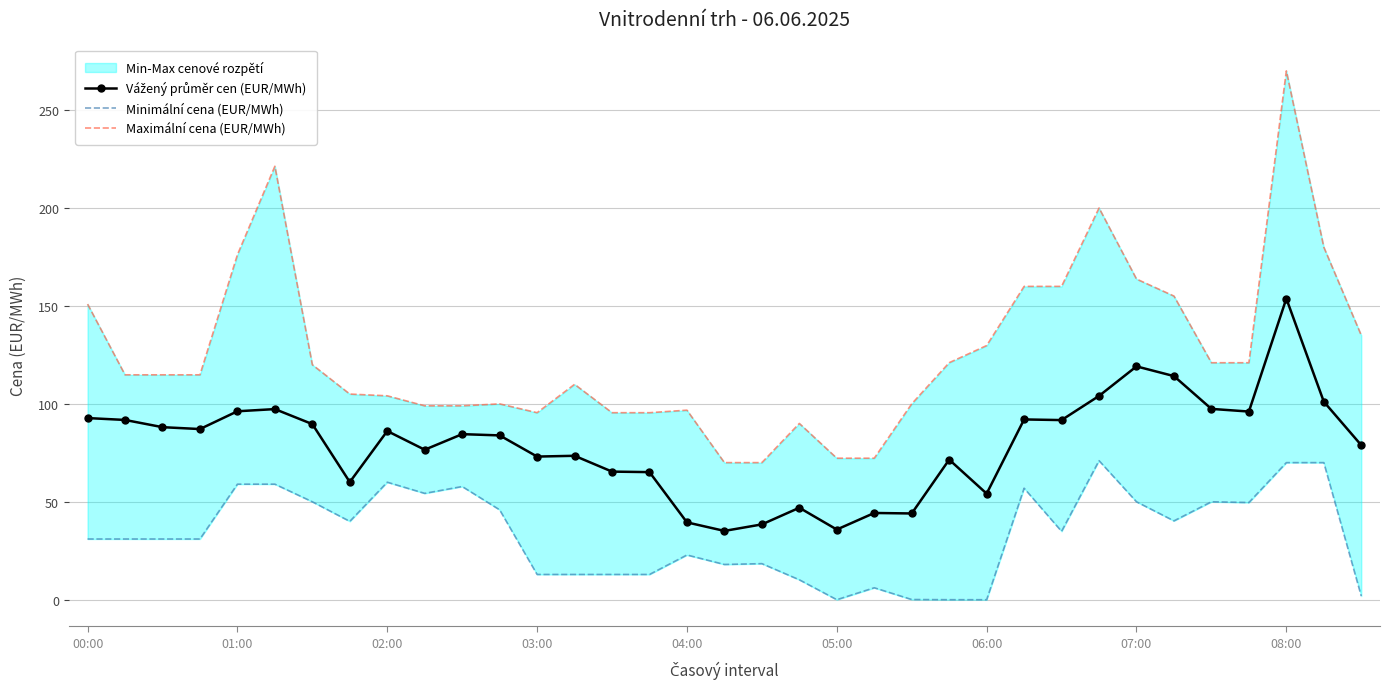

The value of Maximální cena (EUR/MWh) at 18 is 70.0. True or false?

True